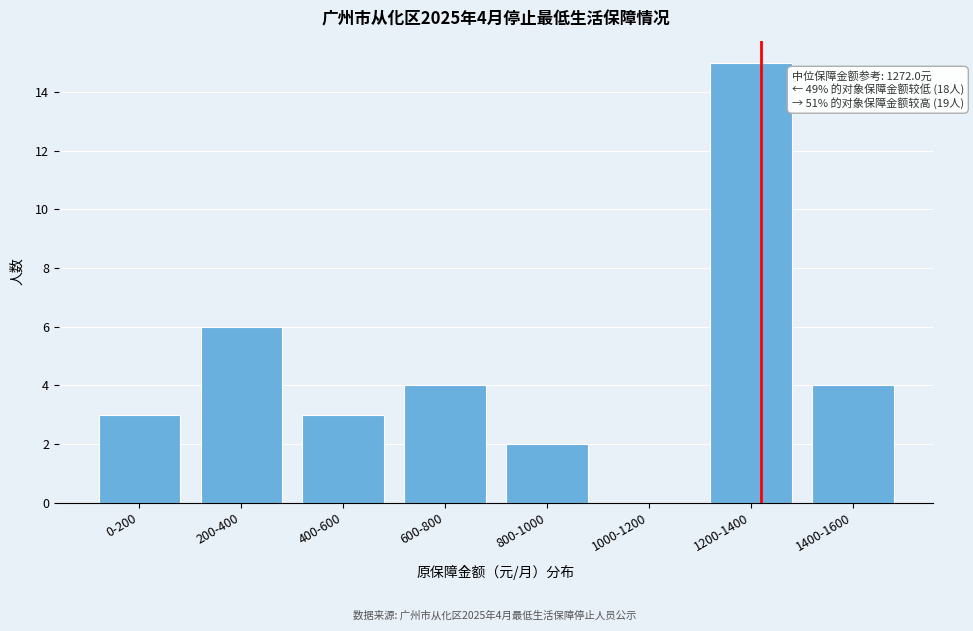

Reading right to left, transcribe all the data shown in this chart.

1400-1600=4	1200-1400=15	1000-1200=0	800-1000=2	600-800=4	400-600=3	200-400=6	0-200=3